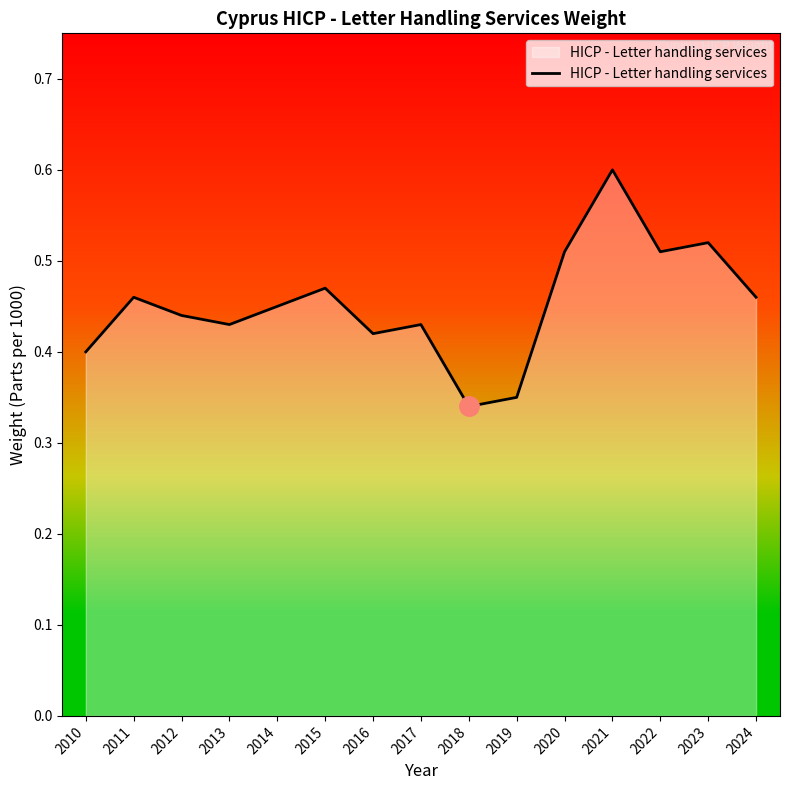

Which has a higher value, 2023 or 2024?

2023